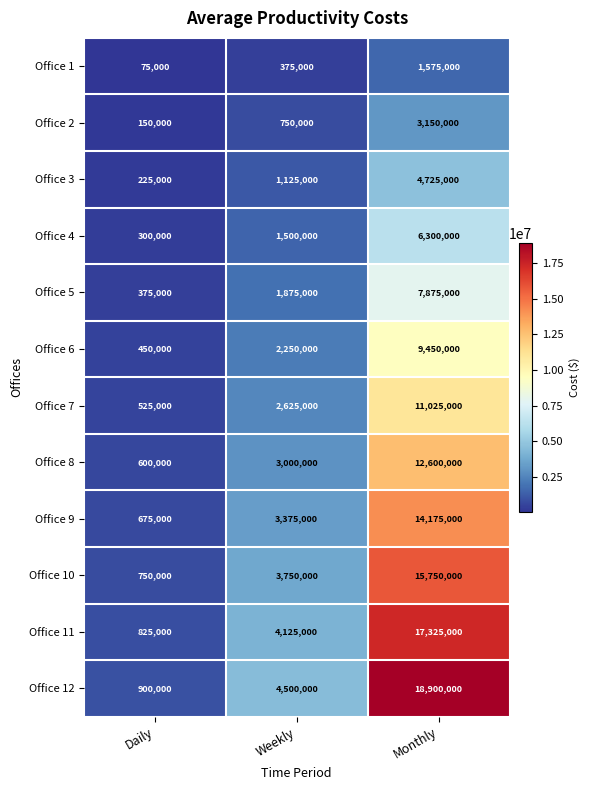

Rank the categories by Office 7 value from highest to lowest.

Monthly, Weekly, Daily